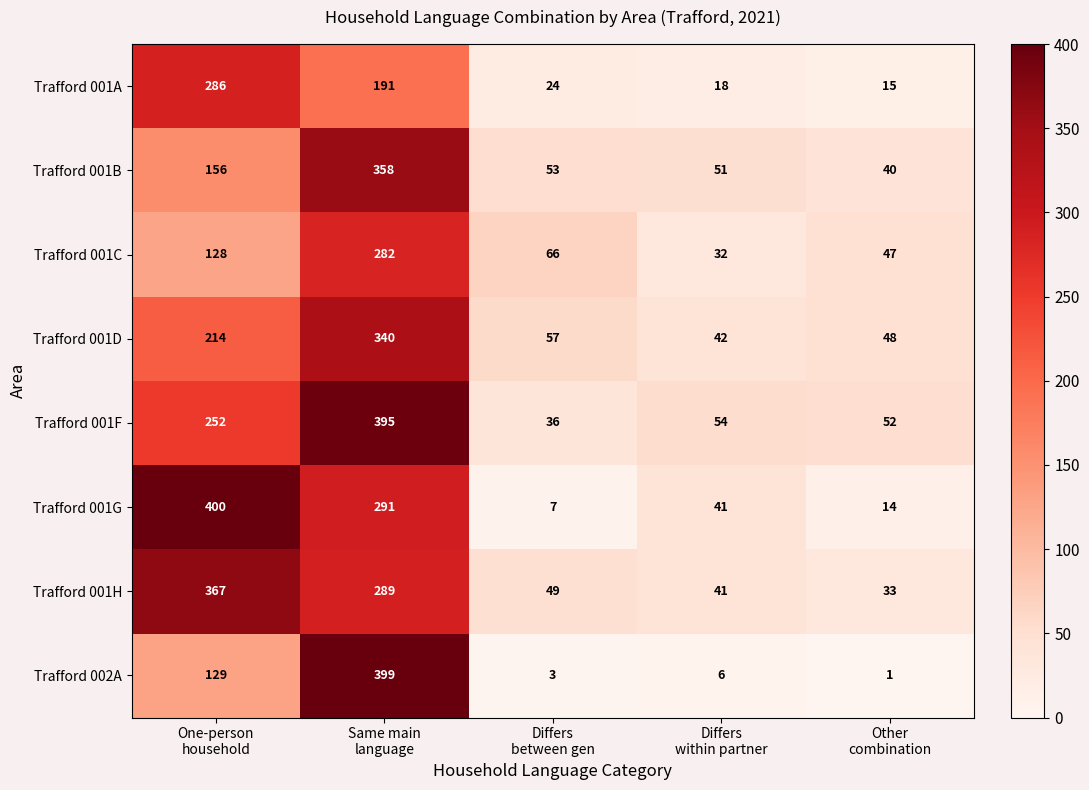

Which series has the largest range (max minus min)?

Trafford 002A